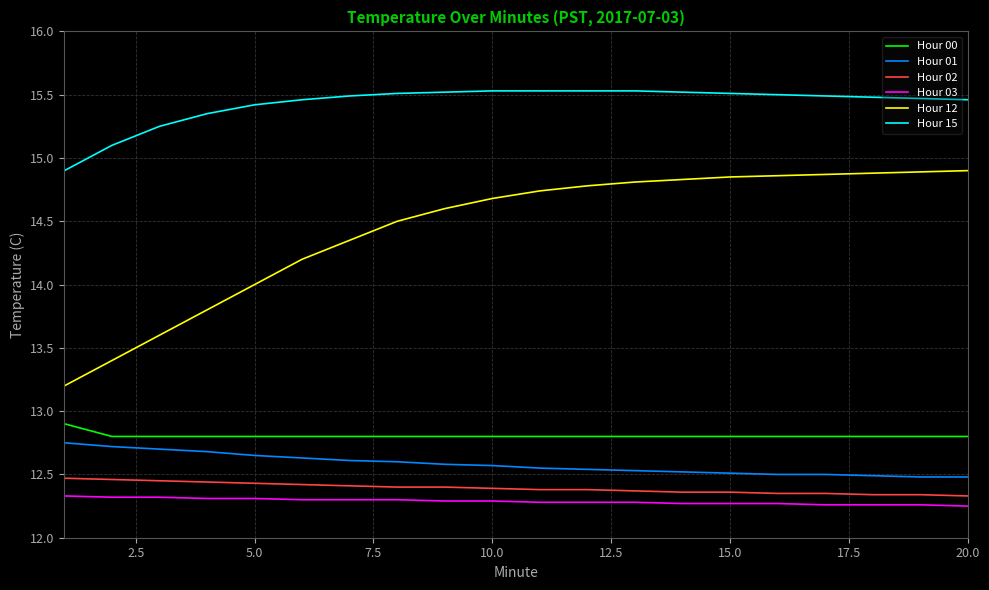

Which series has the largest total across all categories?

Hour 15